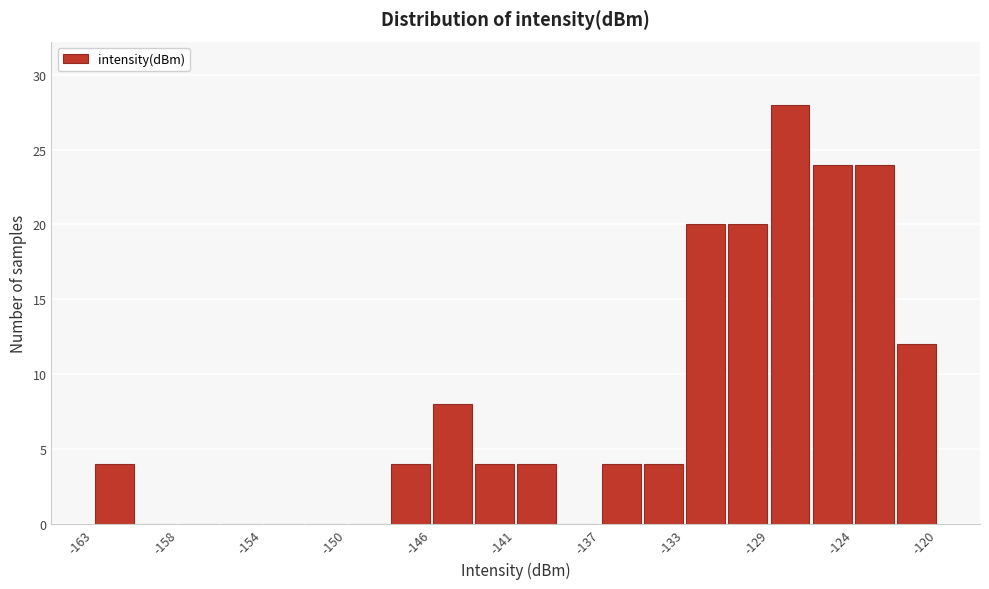

Which range on the x-axis has the tallest bar?

-128.5 to -126.5